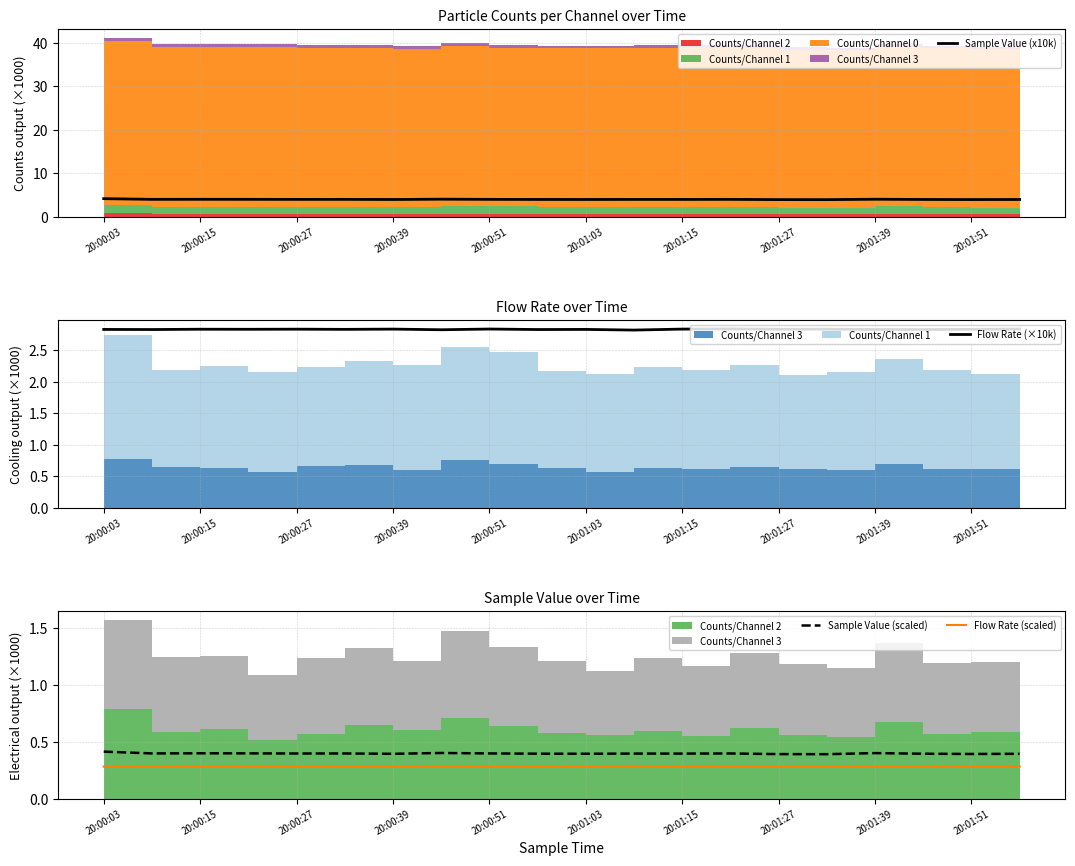

True or false: Flow Rate (scaled) has more than 1 interior local peaks.

True